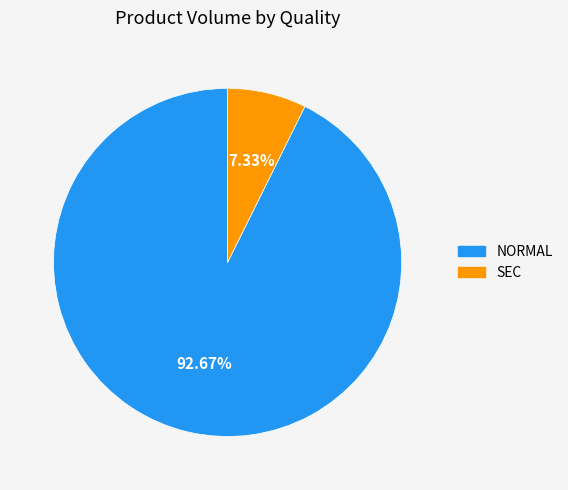

How many slices are in this pie chart?

2